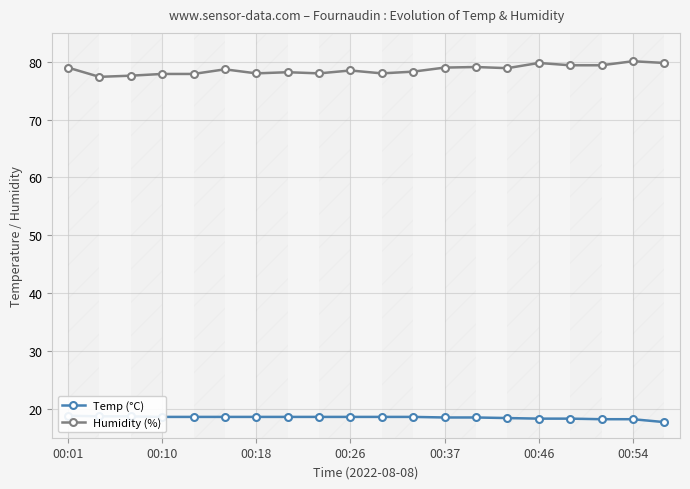

True or false: Humidity (%) has more than 2 interior local peaks.

True